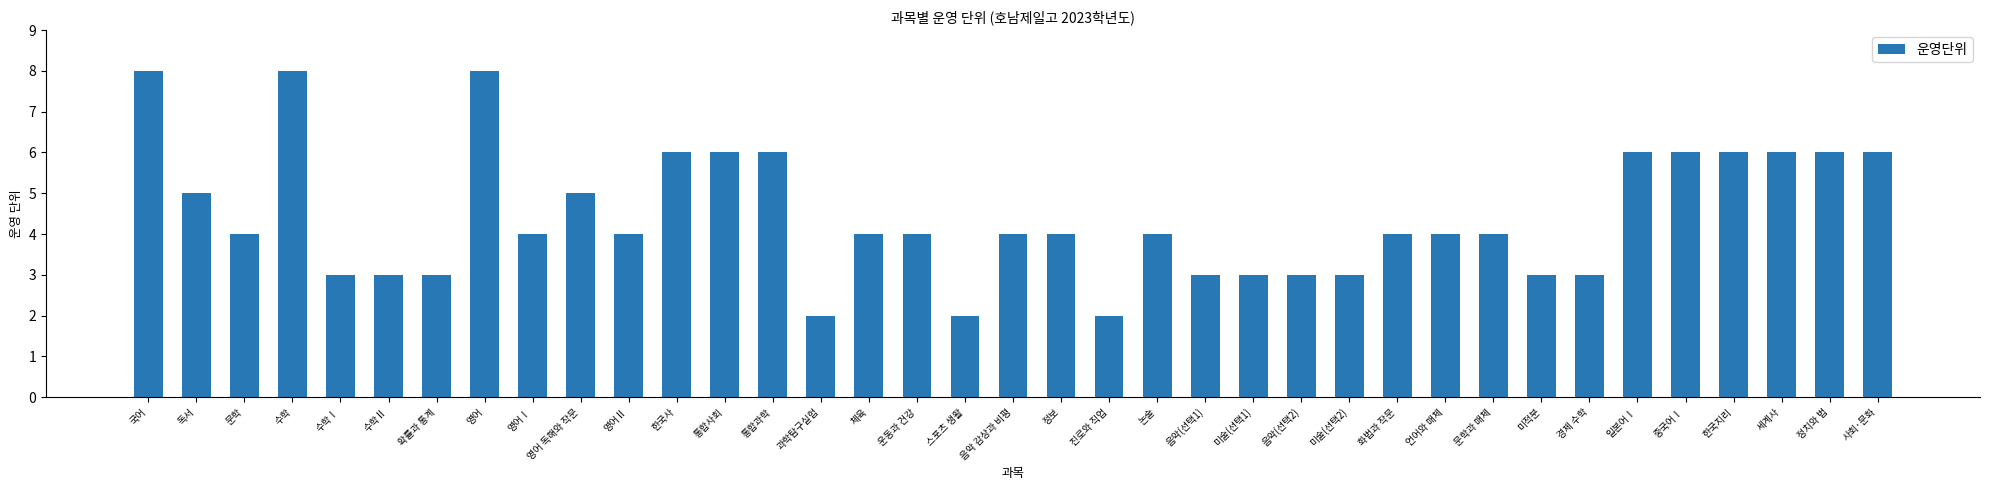

Between 정보 and 국어, which is larger?

국어